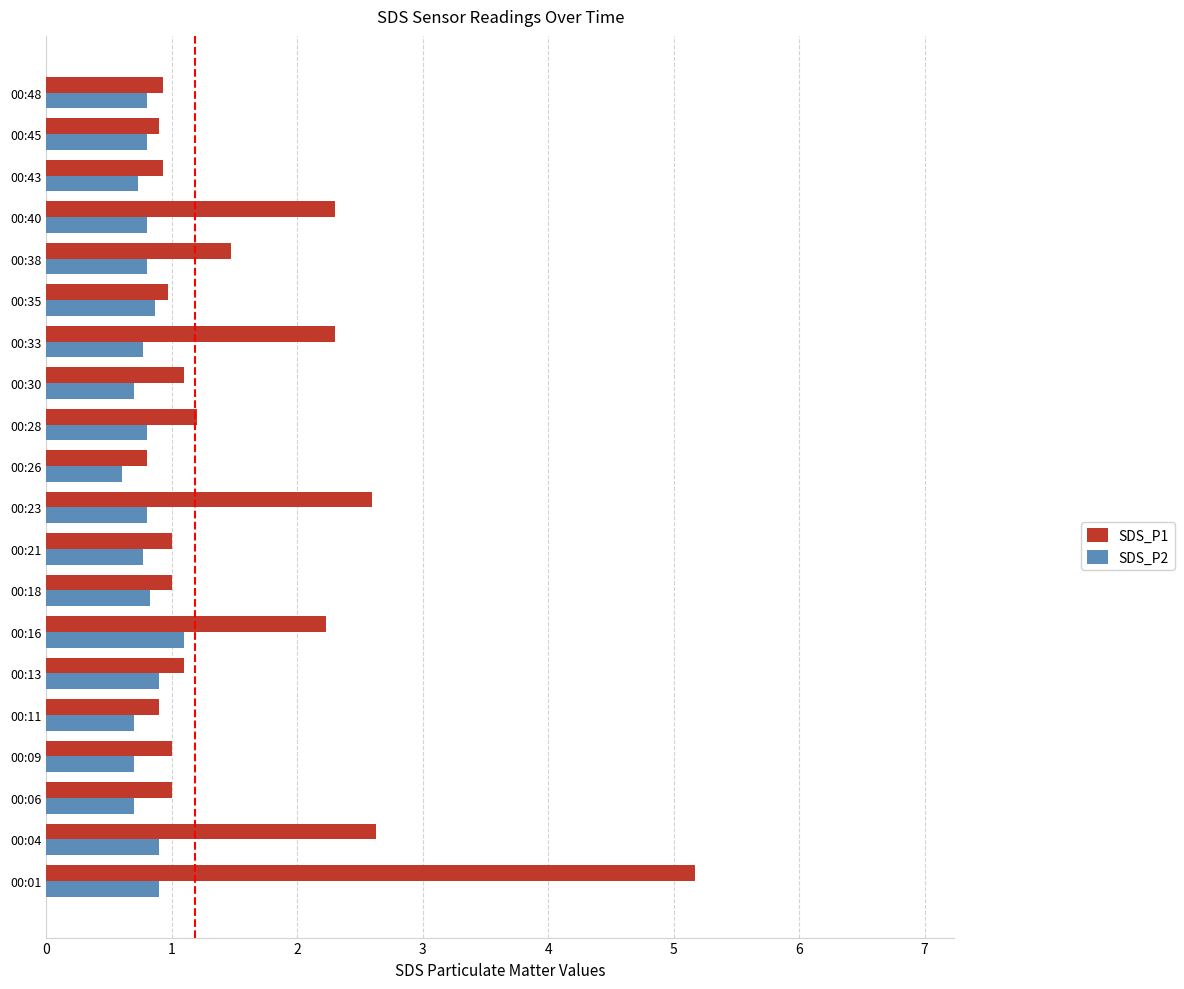

Which series changed the most between 00:16 and 00:38?

SDS_P1